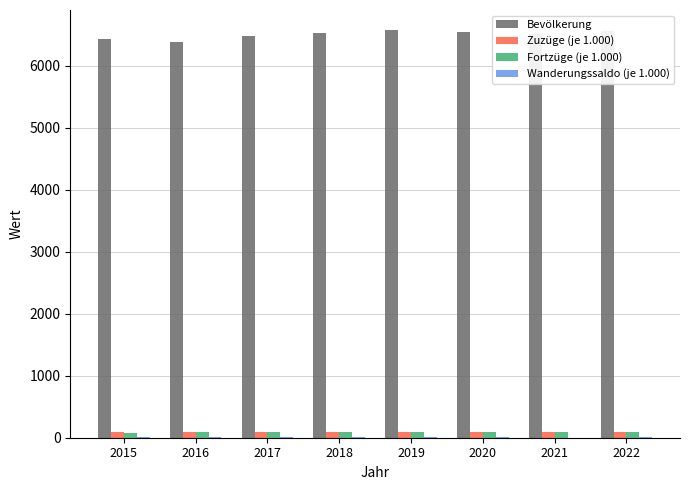

Is the value of Fortzüge (je 1.000) at 2018 greater than the value of Bevölkerung at 2020?

No